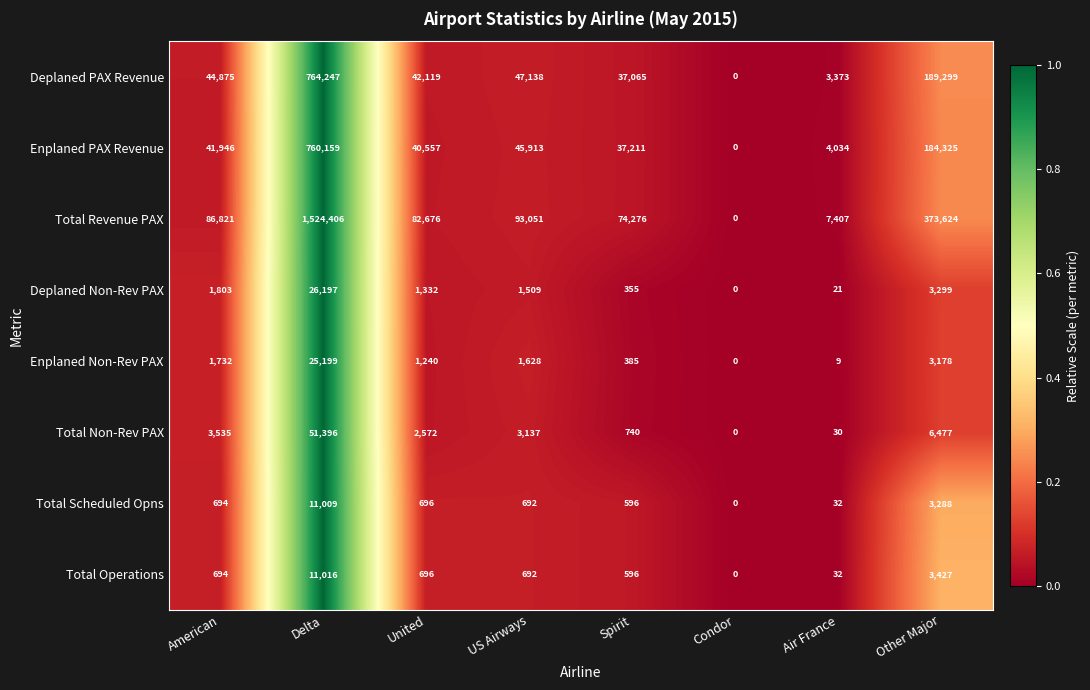

What is the approximate value of Deplaned PAX Revenue at Delta?

764247